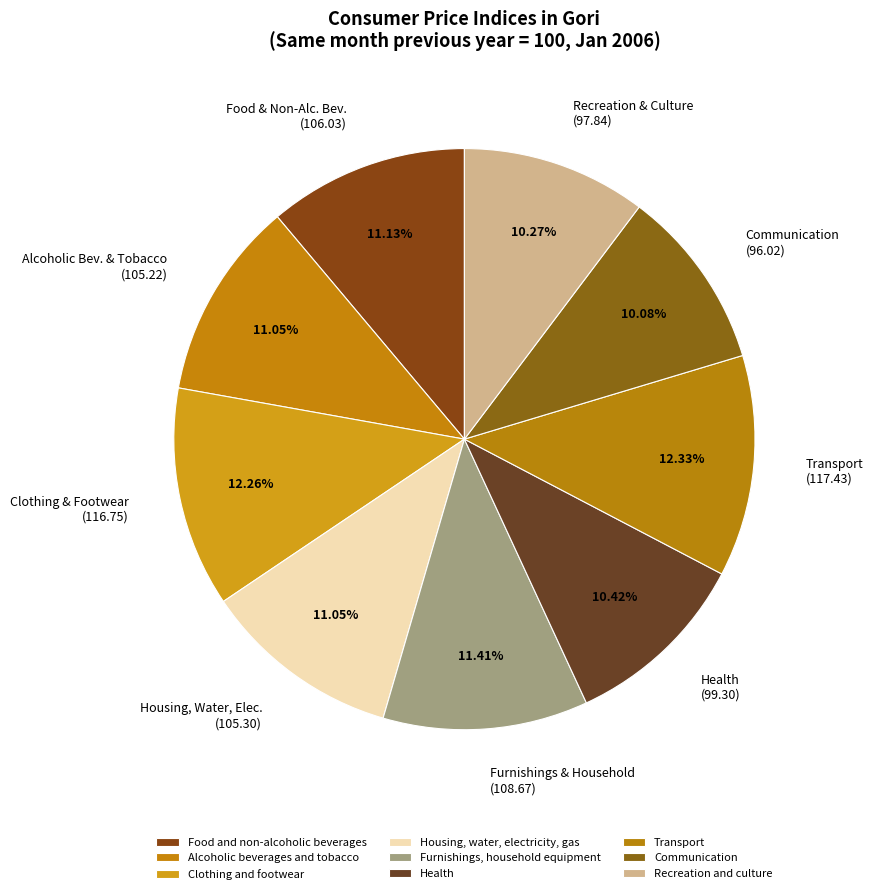

Is the sum of Housing, water, electricity, gas and Health greater than half?

No